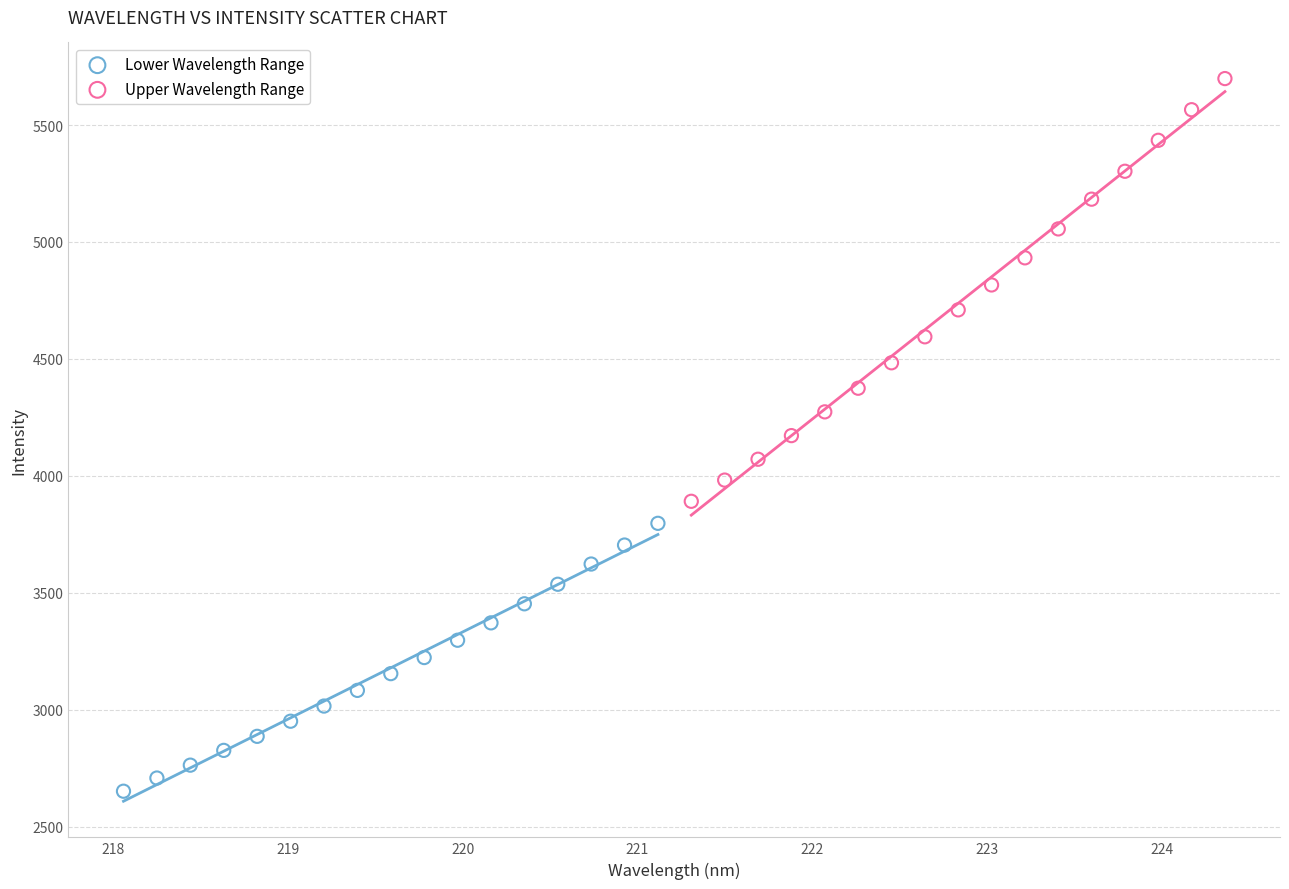

Which series reaches the maximum Y coordinate?

Upper Wavelength Range